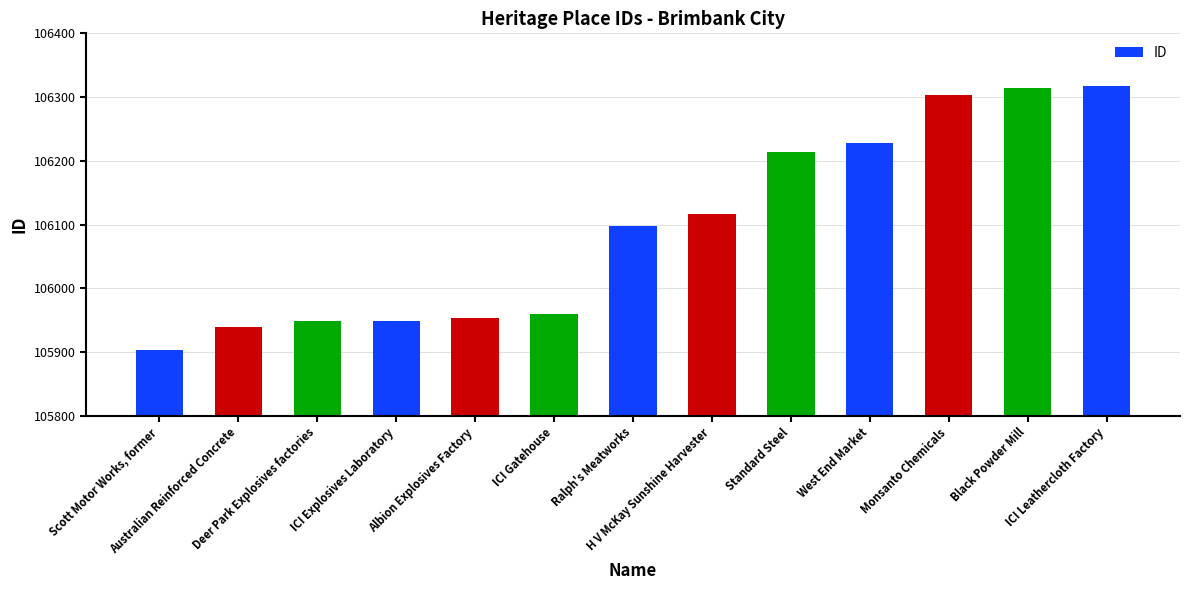

Does the chart contain stacked bars?

No